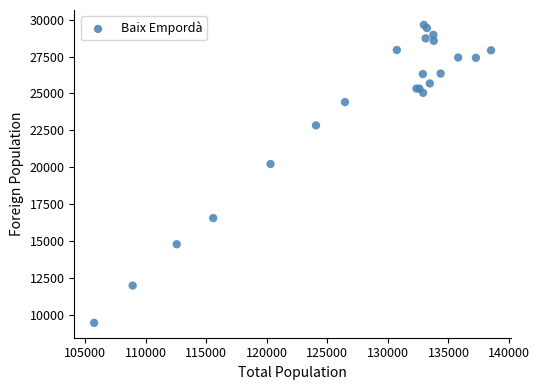

What Y value in the scatter plot is closest to 19558?

20225